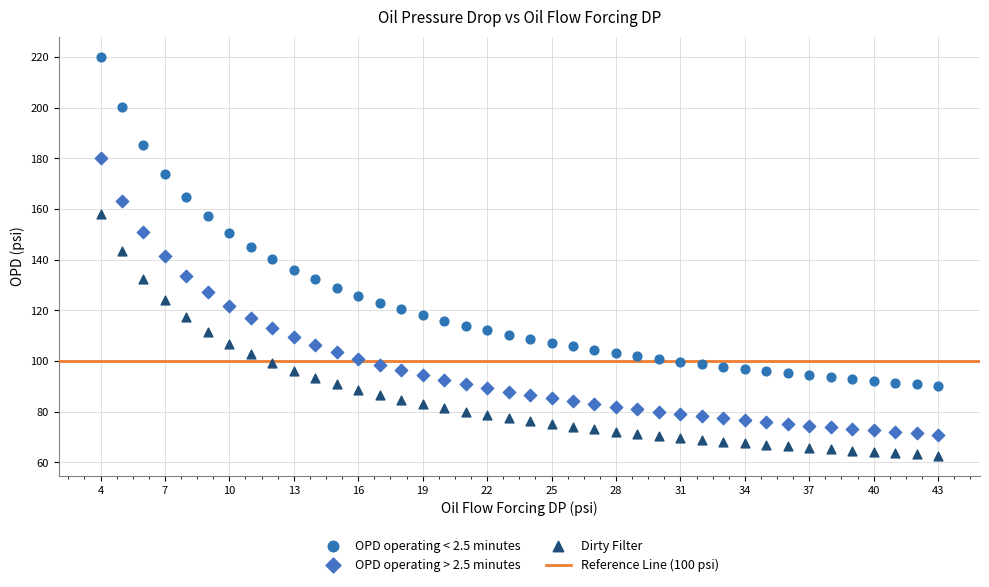

Across all data points, what is the range of X values (max minus min)?

39.0